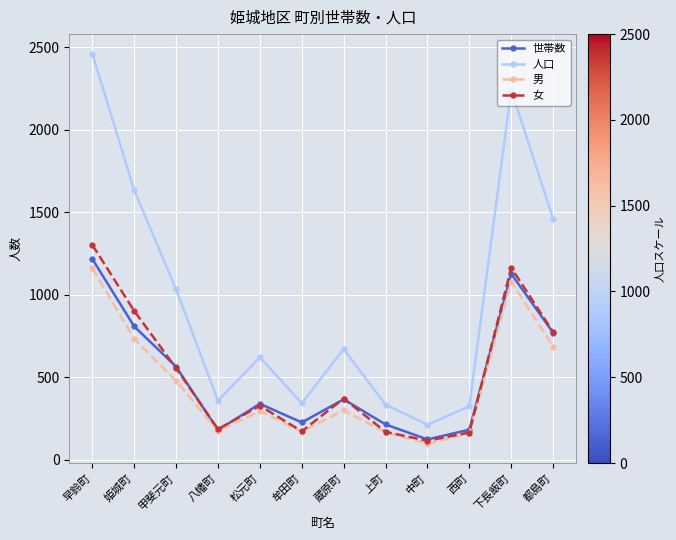

Is this an area chart (filled region under the line)?

No